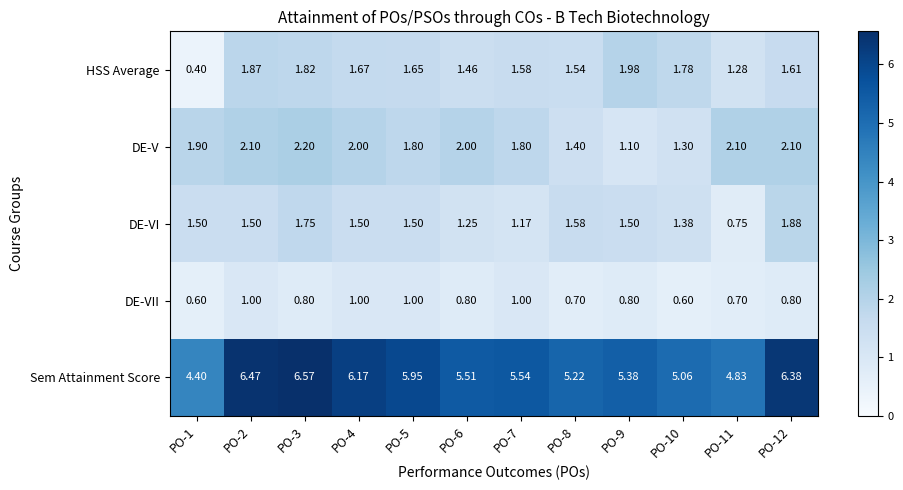

Which series has the widest spread of values?

Sem Attainment Score